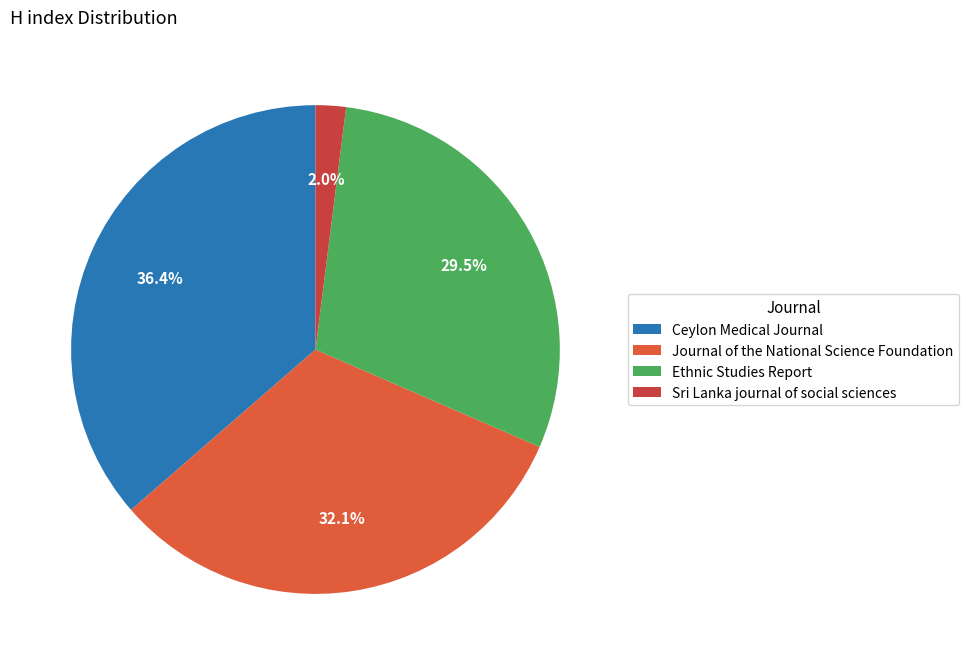

Count the number of slices in the pie.

4